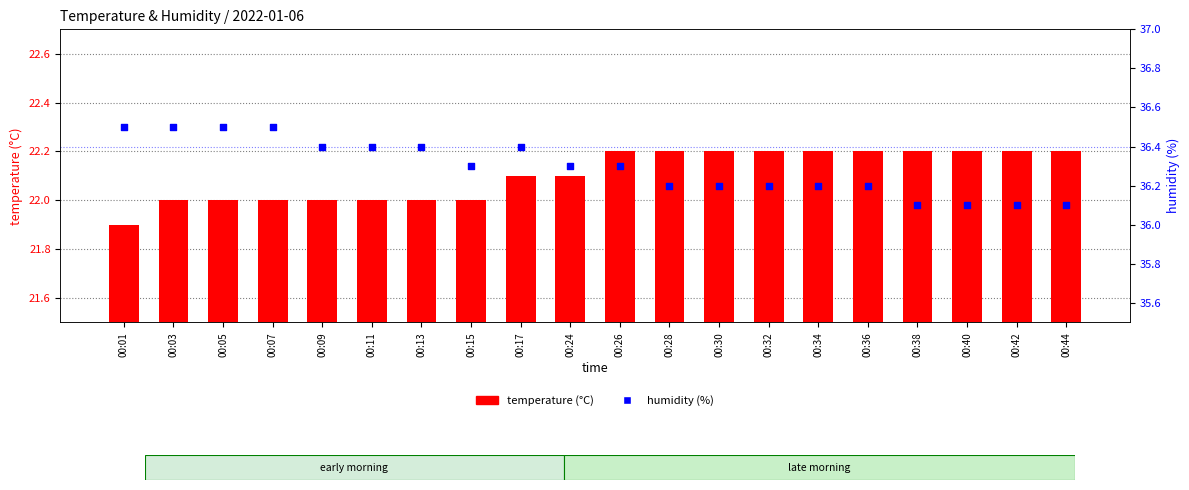

Which series reaches the maximum Y coordinate?

humidity (%)